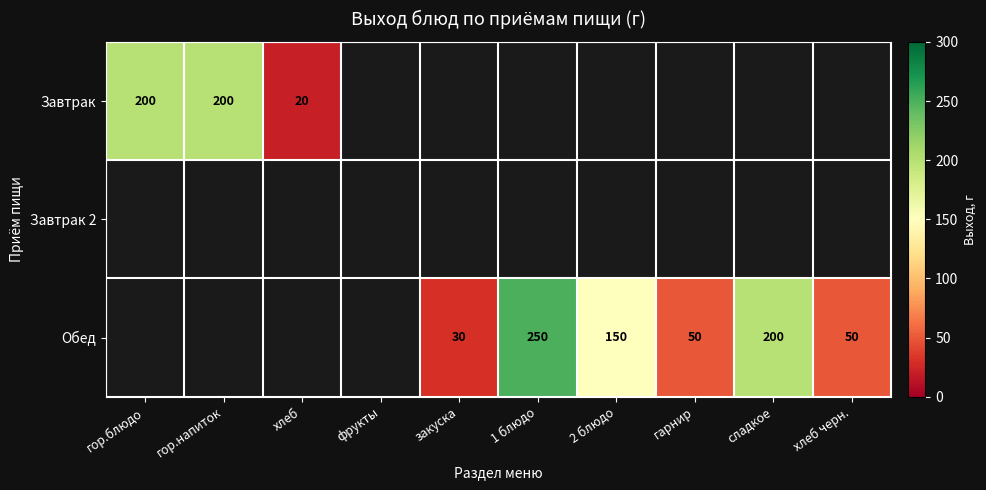

What is the smallest value displayed?

20.0